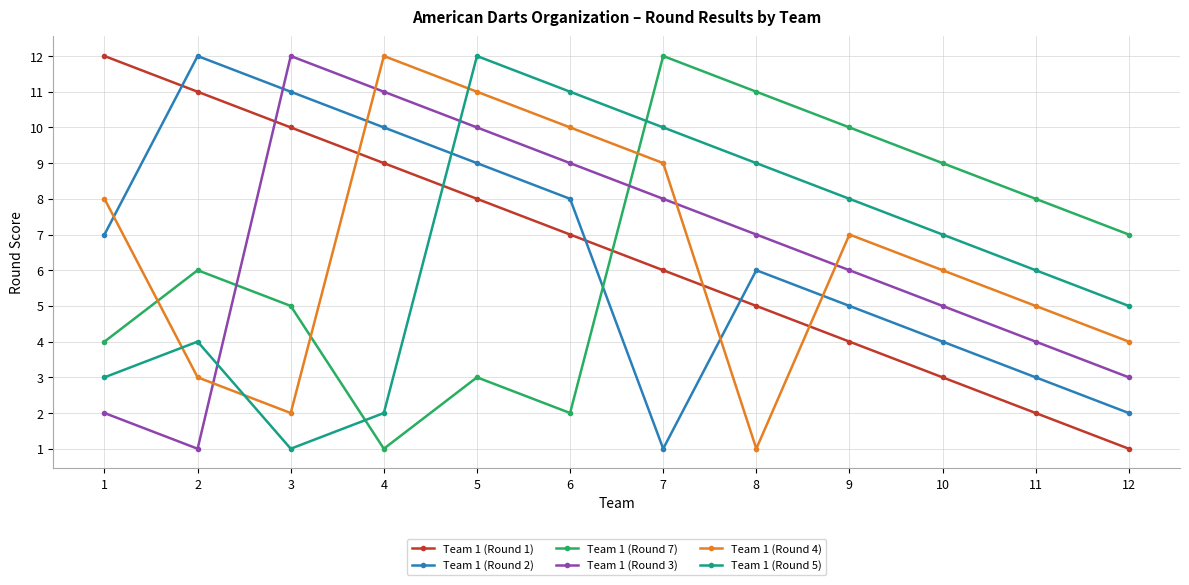

What is the difference between the maximum and second lowest values in the Team 1 (Round 3) series?

10